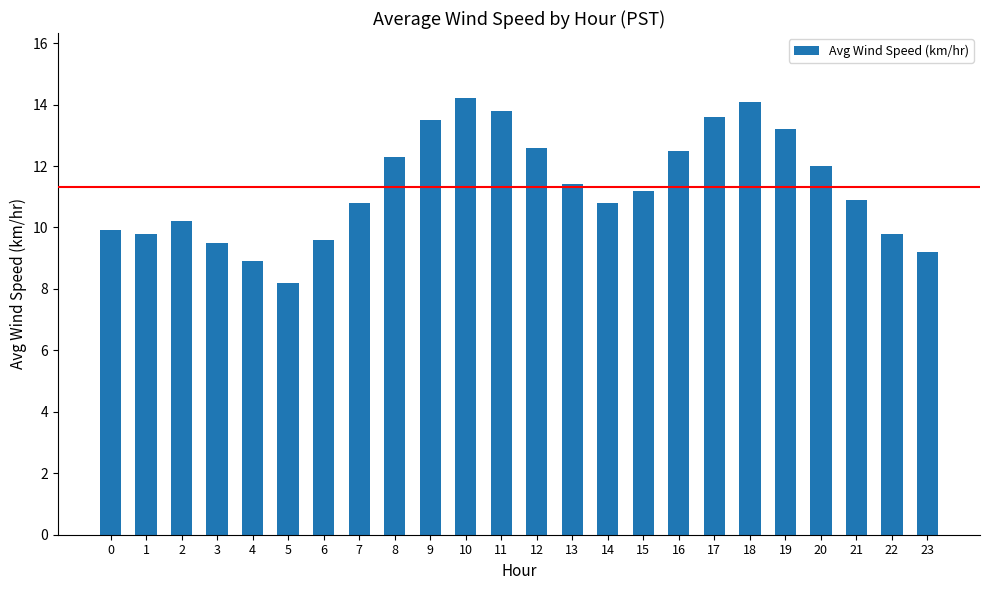

How many values exceed 11?

12